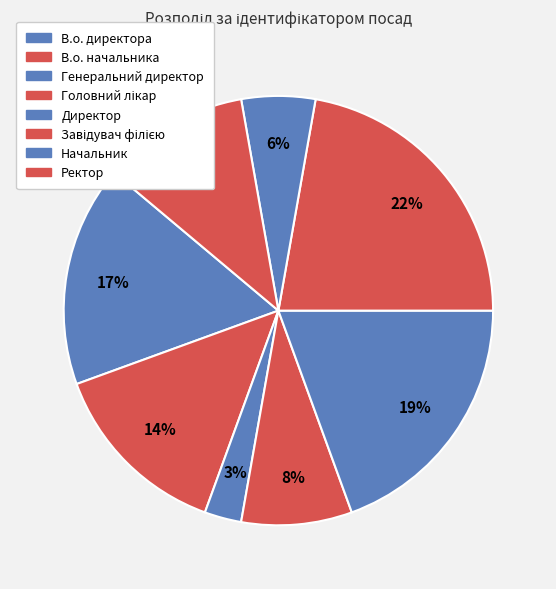

To the nearest percent, what portion does В.о. директора represent?

17%